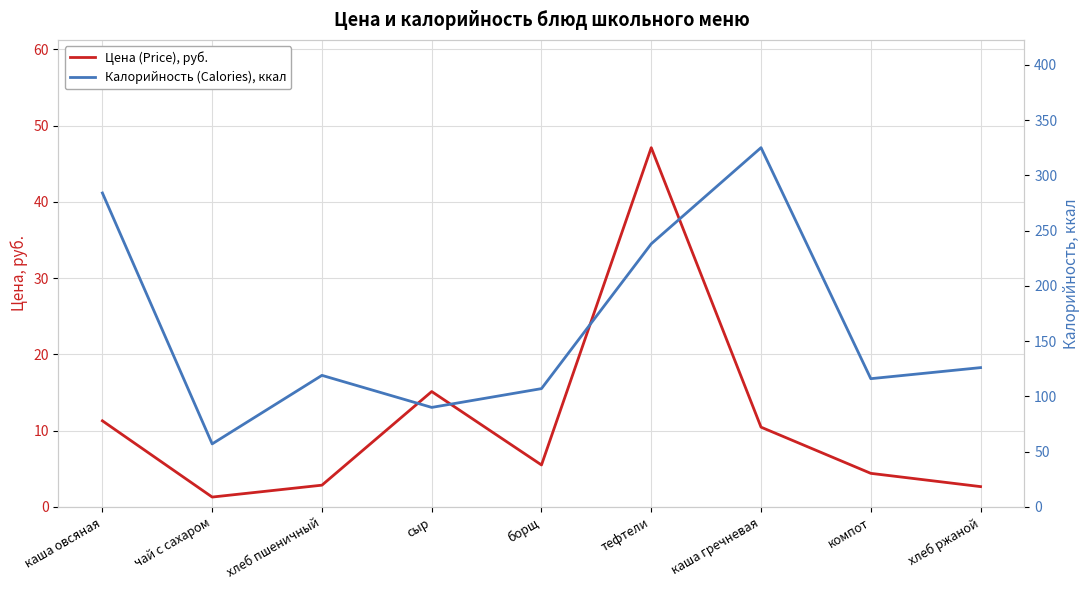

True or false: Калорийность (Calories), ккал and Цена (Price), руб. intersect in this chart.

False